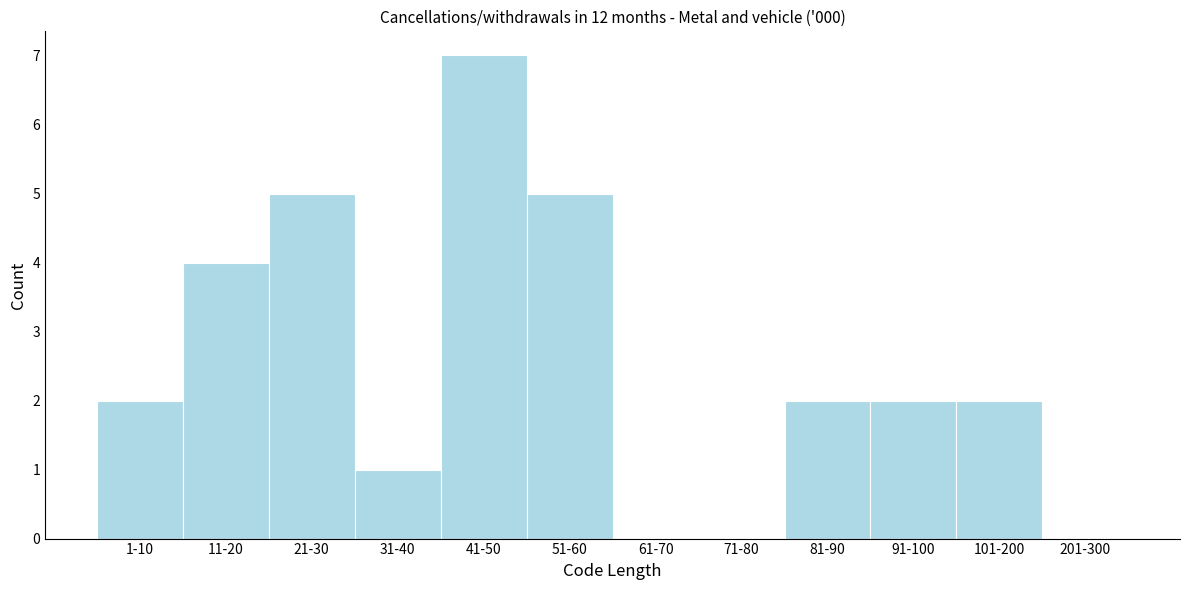

Reading left to right, what are all the values shown in this chart?

1-10=2	11-20=4	21-30=5	31-40=1	41-50=7	51-60=5	61-70=0	71-80=0	81-90=2	91-100=2	101-200=2	201-300=0